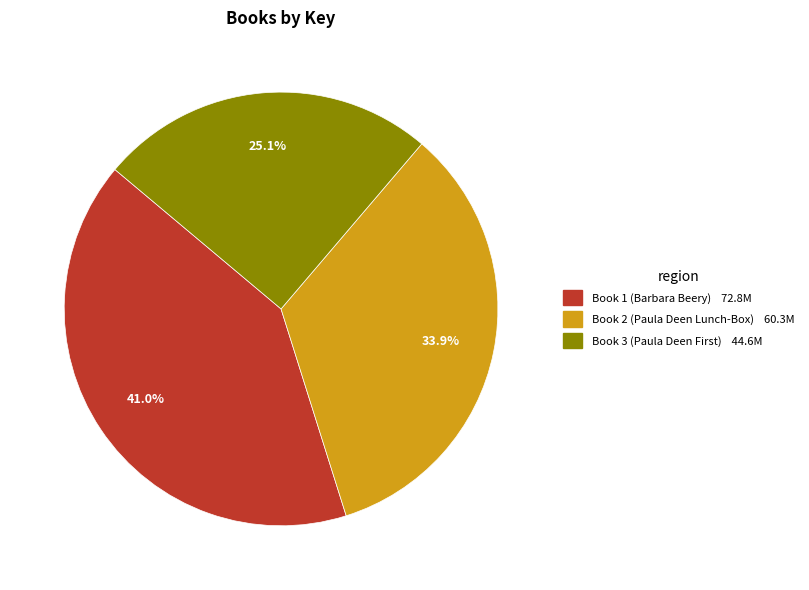

Count the number of slices in the pie.

3